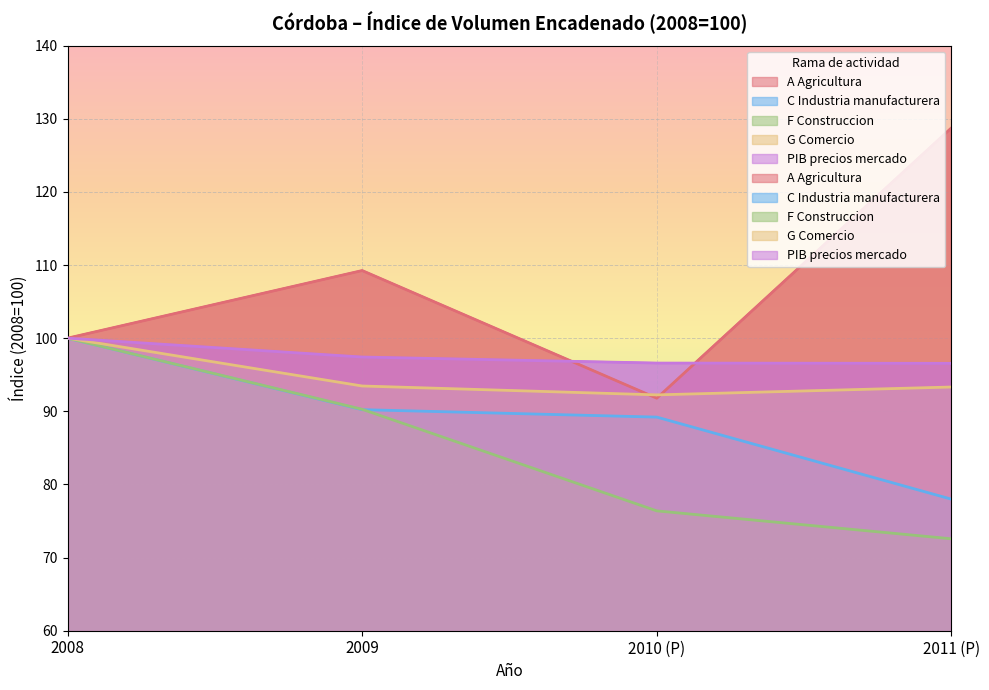

True or false: A Agricultura and F Construccion intersect in this chart.

False